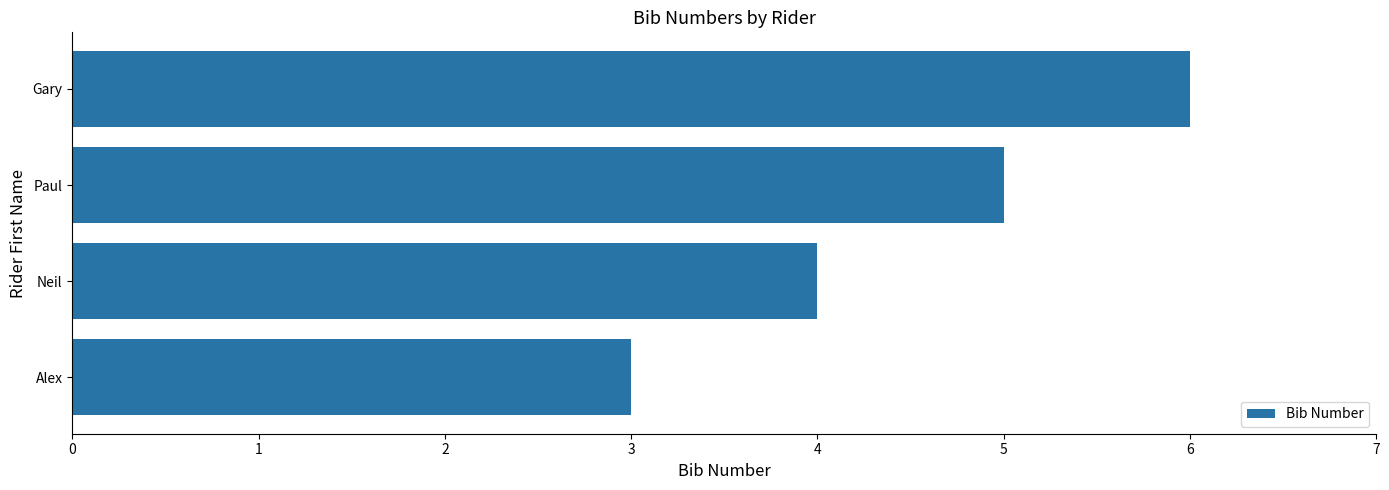

What is the sum of all values?

18